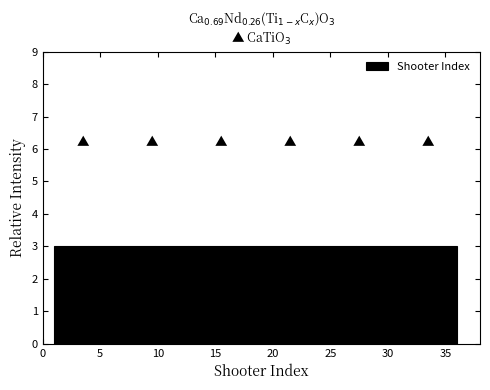

How tall is the bar that spans 1.0 to 4.0 on the x-axis? Neither the bar edges nor the heights are printed on the chart, so give them approximately, as read against the axes.

3